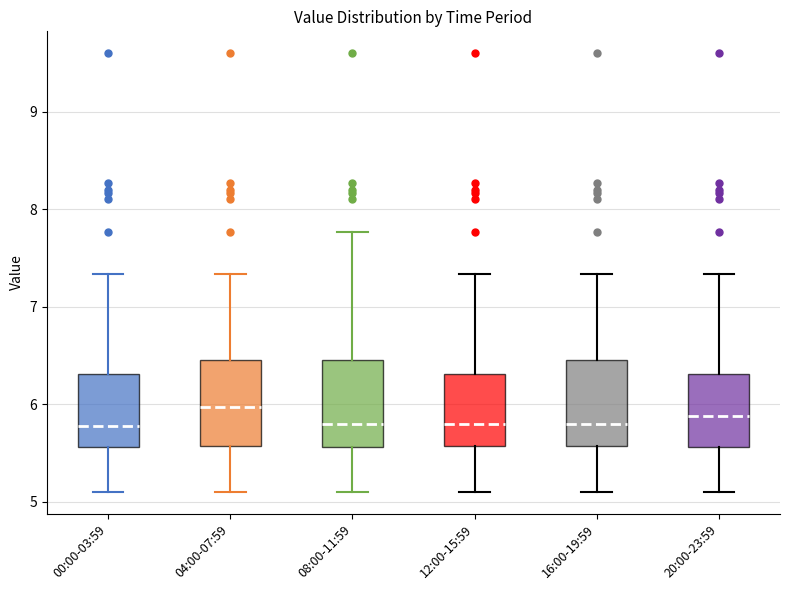

Reading left to right, read every box against the y-axis: the position of its median line, the range the box covers, and the ends of its whiskers. The values are not printed on the chart, so give them approximately, as read against the axis.

00:00-03:59: median 5.8, box 5.6 to 6.3, whiskers 5.1 to 7.3
04:00-07:59: median 6.0, box 5.6 to 6.4, whiskers 5.1 to 7.3
08:00-11:59: median 5.8, box 5.6 to 6.4, whiskers 5.1 to 7.8
12:00-15:59: median 5.8, box 5.6 to 6.3, whiskers 5.1 to 7.3
16:00-19:59: median 5.8, box 5.6 to 6.4, whiskers 5.1 to 7.3
20:00-23:59: median 5.9, box 5.6 to 6.3, whiskers 5.1 to 7.3